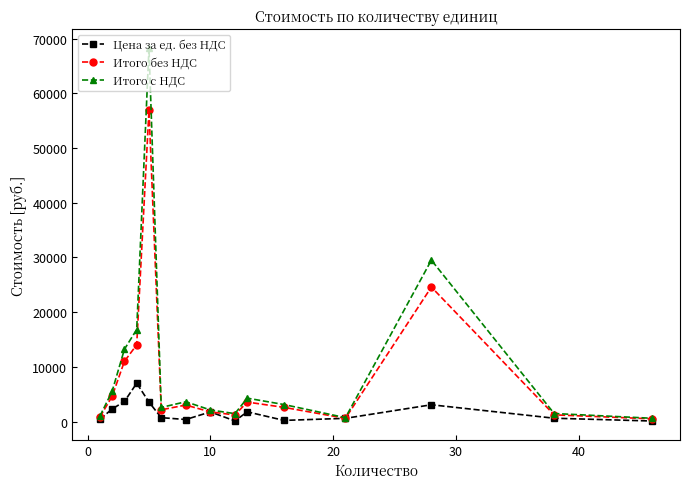

List the series in order of their peak value, highest first.

Итого с НДС, Итого без НДС, Цена за ед. без НДС